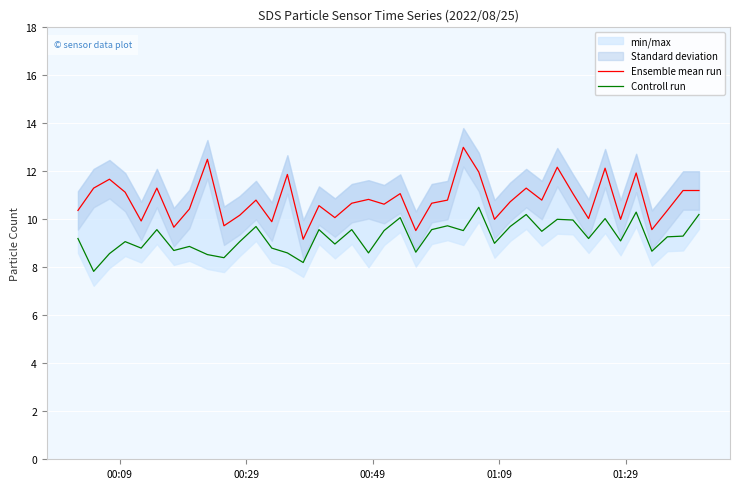

What is the difference between the second highest and second lowest values in the Ensemble mean run series?

3.0